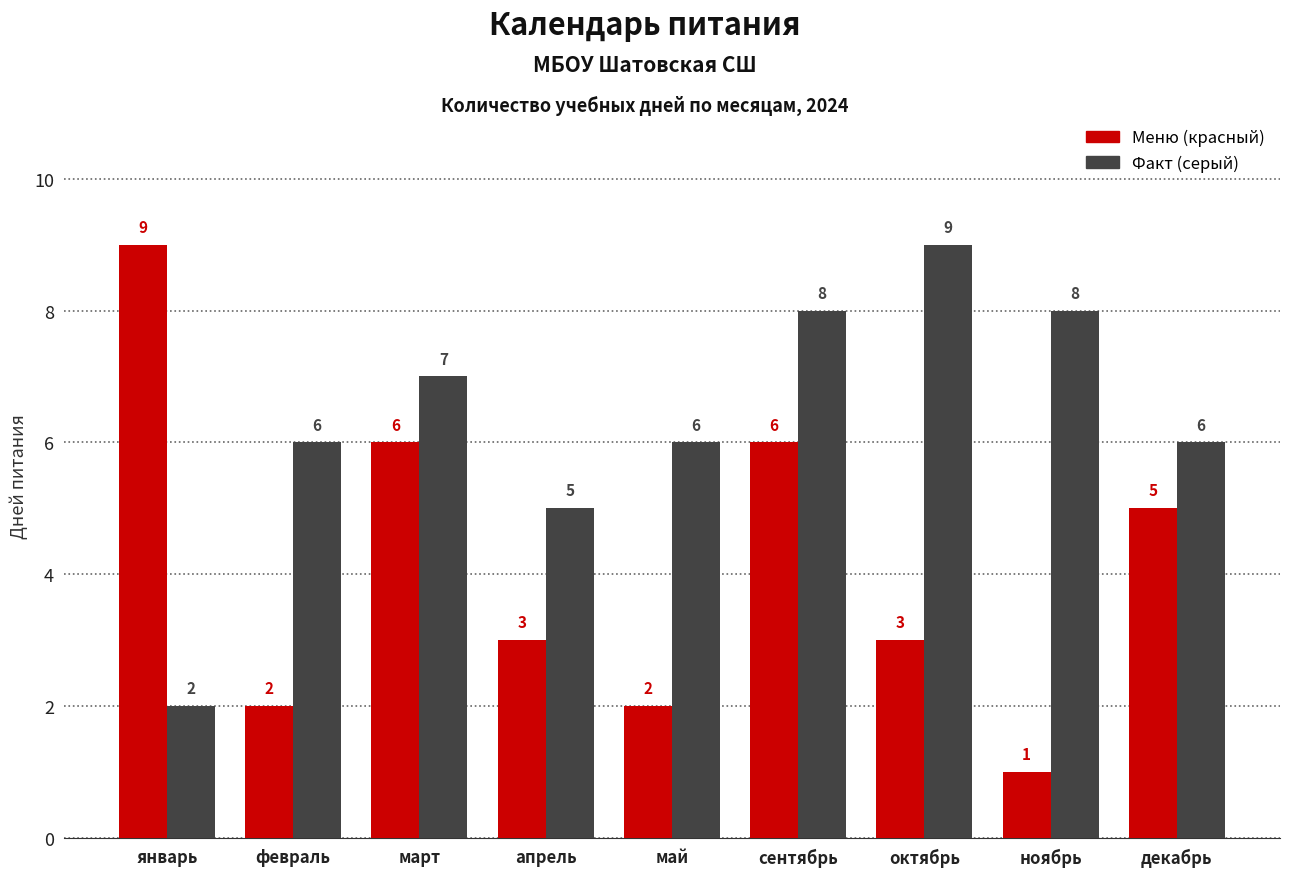

Is it true that Меню (красный) equals 2 at февраль?

True